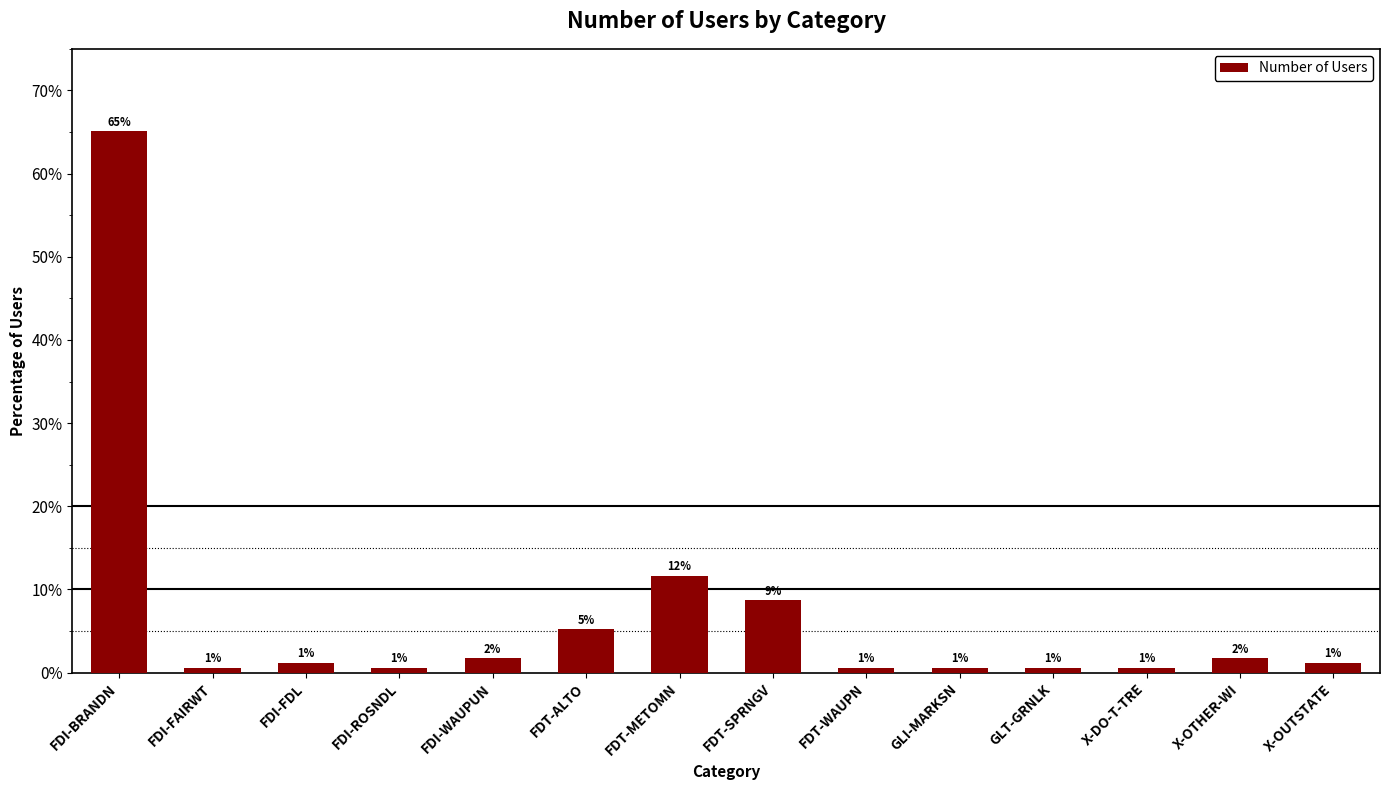

Reading left to right, transcribe all the data shown in this chart.

FDI-BRANDN=65.1	FDI-FAIRWT=0.6	FDI-FDL=1.2	FDI-ROSNDL=0.6	FDI-WAUPUN=1.7	FDT-ALTO=5.2	FDT-METOMN=11.6	FDT-SPRNGV=8.7	FDT-WAUPN=0.6	GLI-MARKSN=0.6	GLT-GRNLK=0.6	X-DO-T-TRE=0.6	X-OTHER-WI=1.7	X-OUTSTATE=1.2